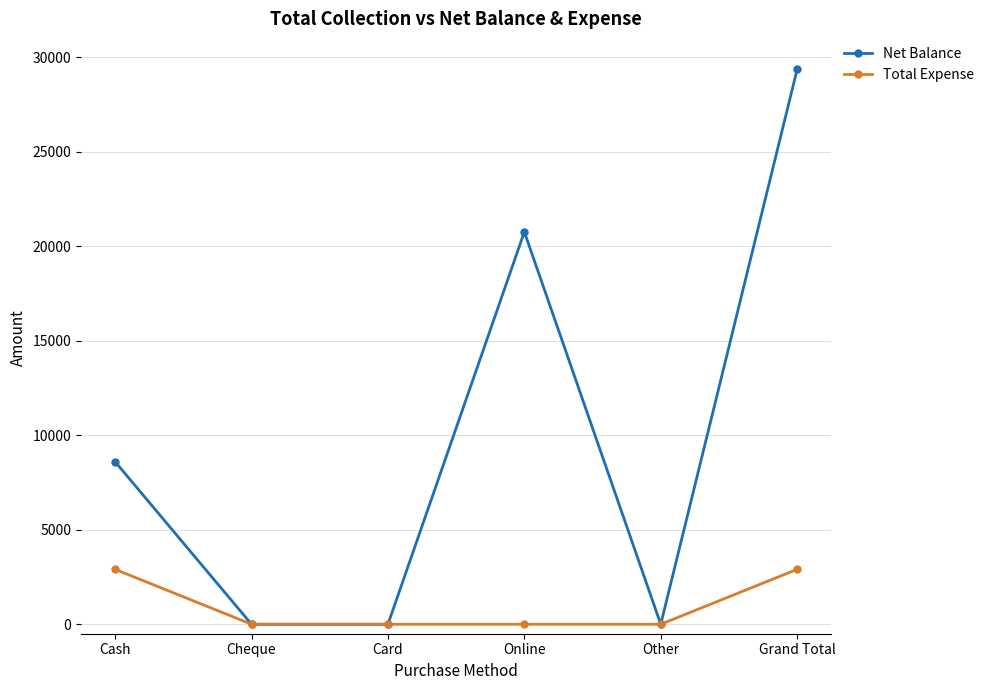

At how many categories does at least one series exceed 21702?

1